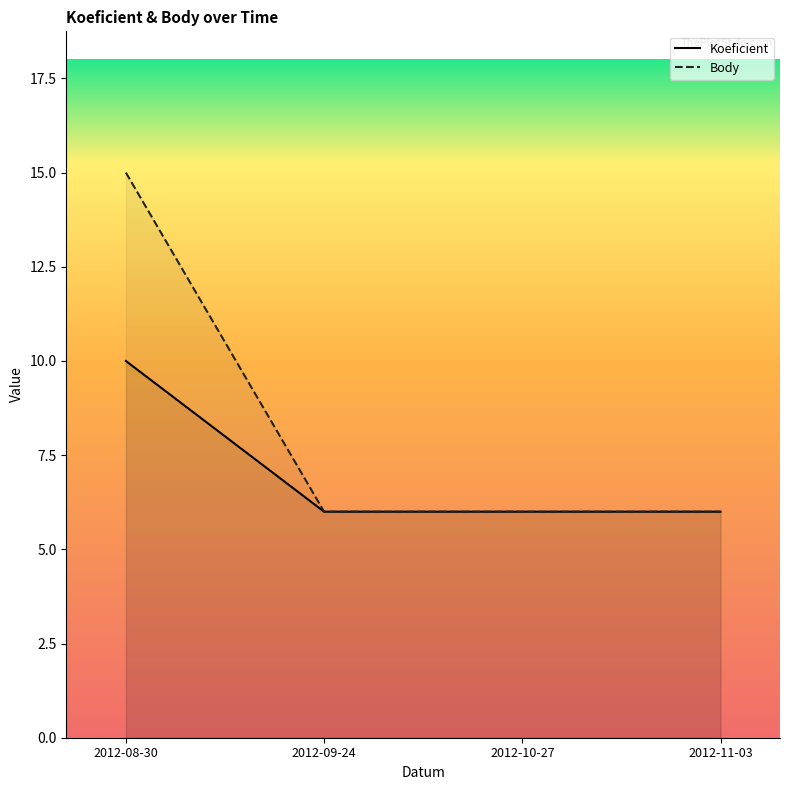

The Koeficient series shows 10 at 2012-10-27. True or false?

False